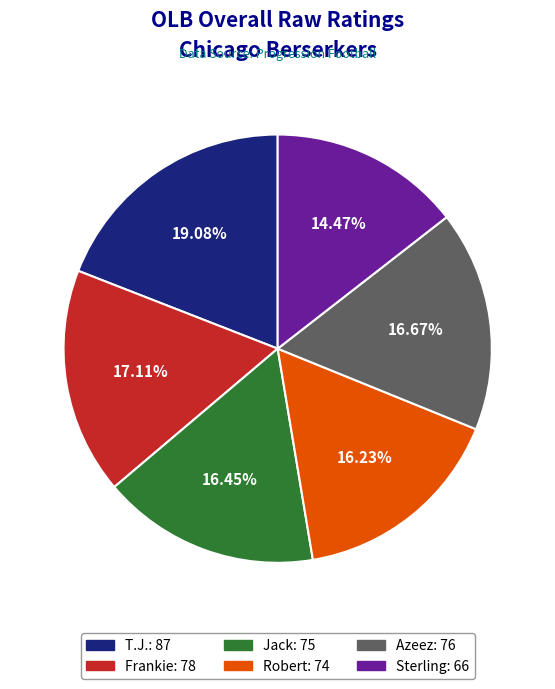

To the nearest percent, what is the combined percentage of Frankie and Sterling?

32%